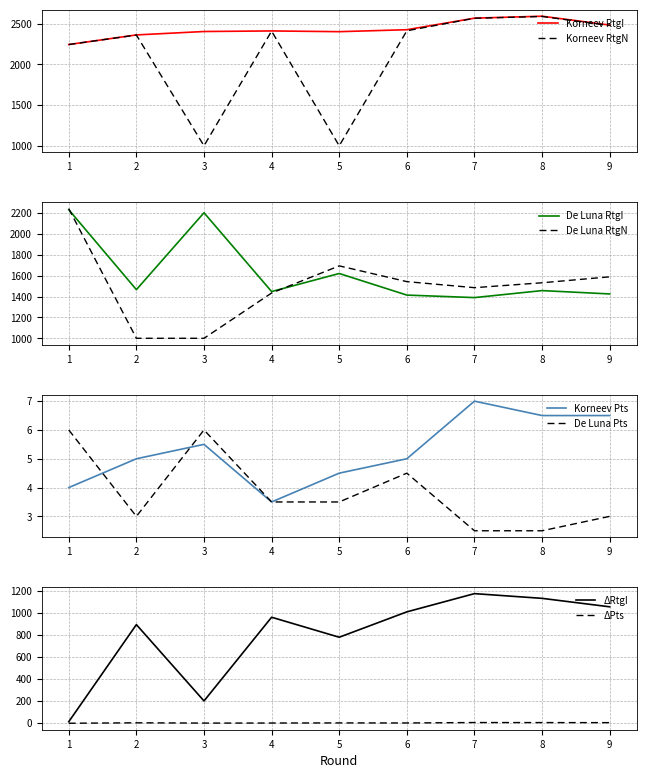

What is the average value of the De Luna RtgI series?

1628